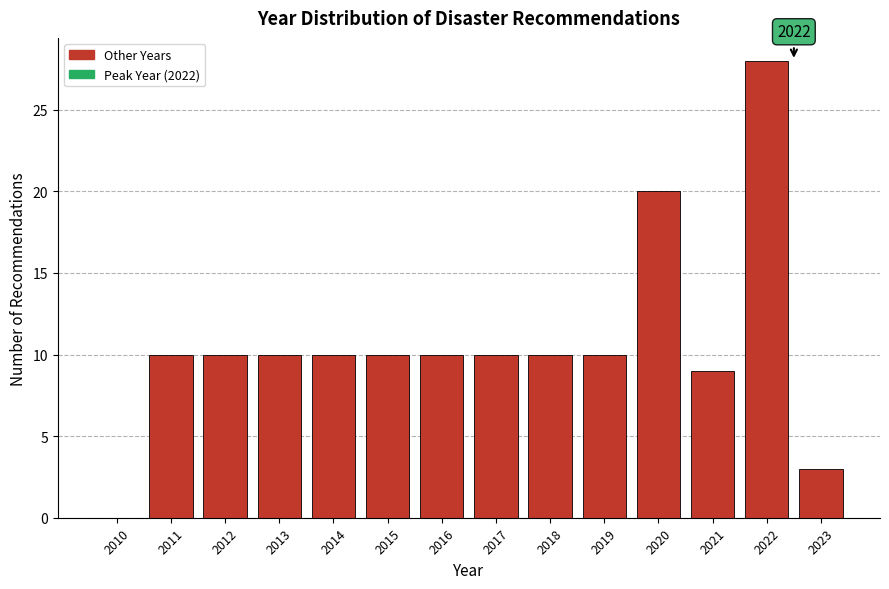

Reading right to left, transcribe all the data shown in this chart.

2023=3	2022=28	2021=9	2020=20	2019=10	2018=10	2017=10	2016=10	2015=10	2014=10	2013=10	2012=10	2011=10	2010=0